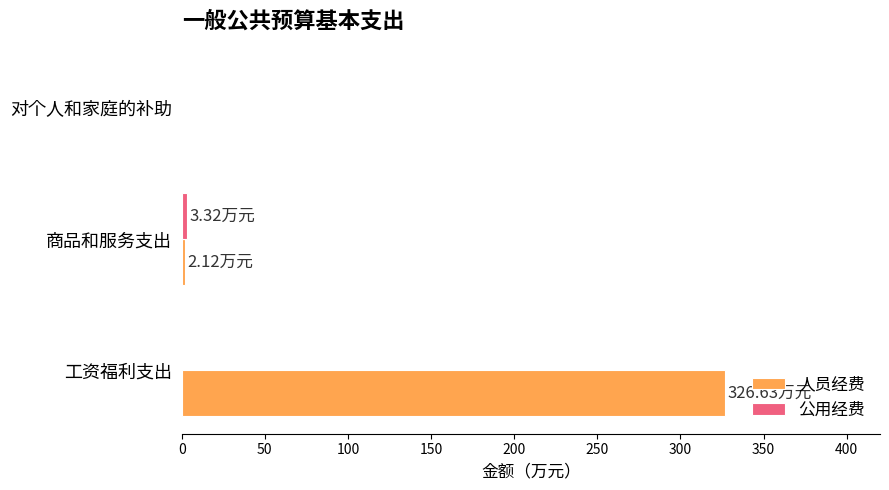

How many values in the 人员经费 series exceed 2?

2